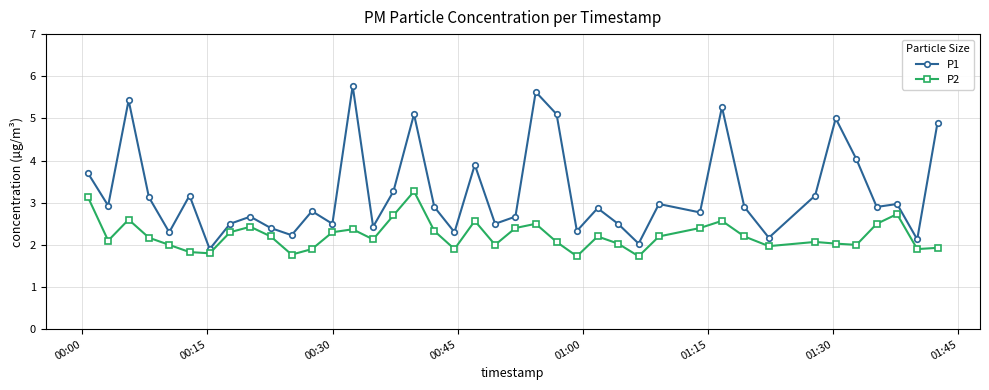

What are all the series names shown in the legend?

P1, P2